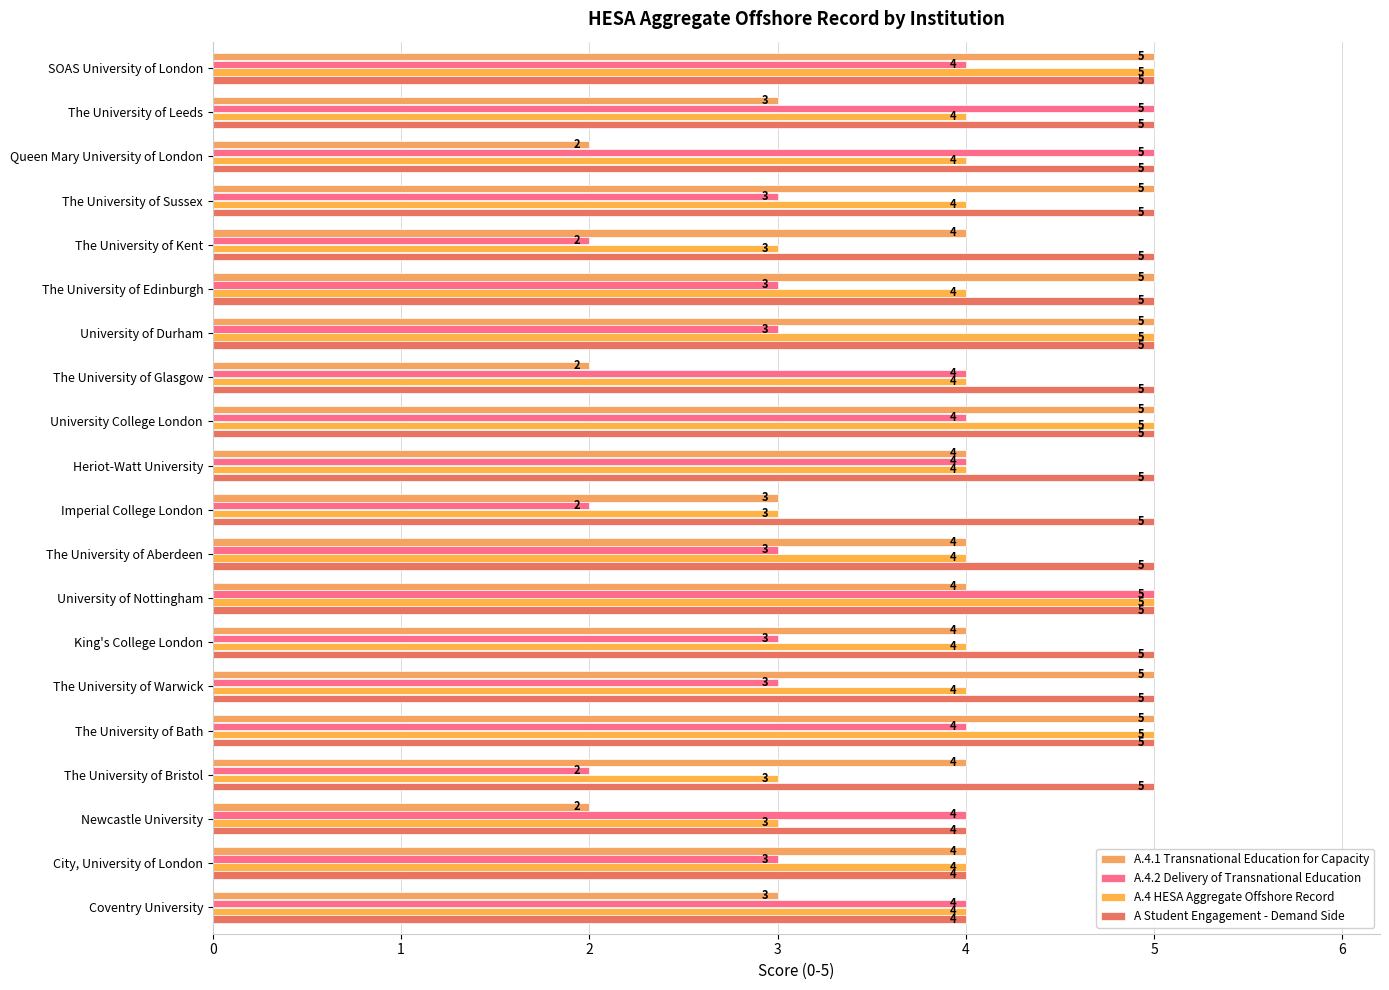

Which series has the largest total across all categories?

A Student Engagement - Demand Side